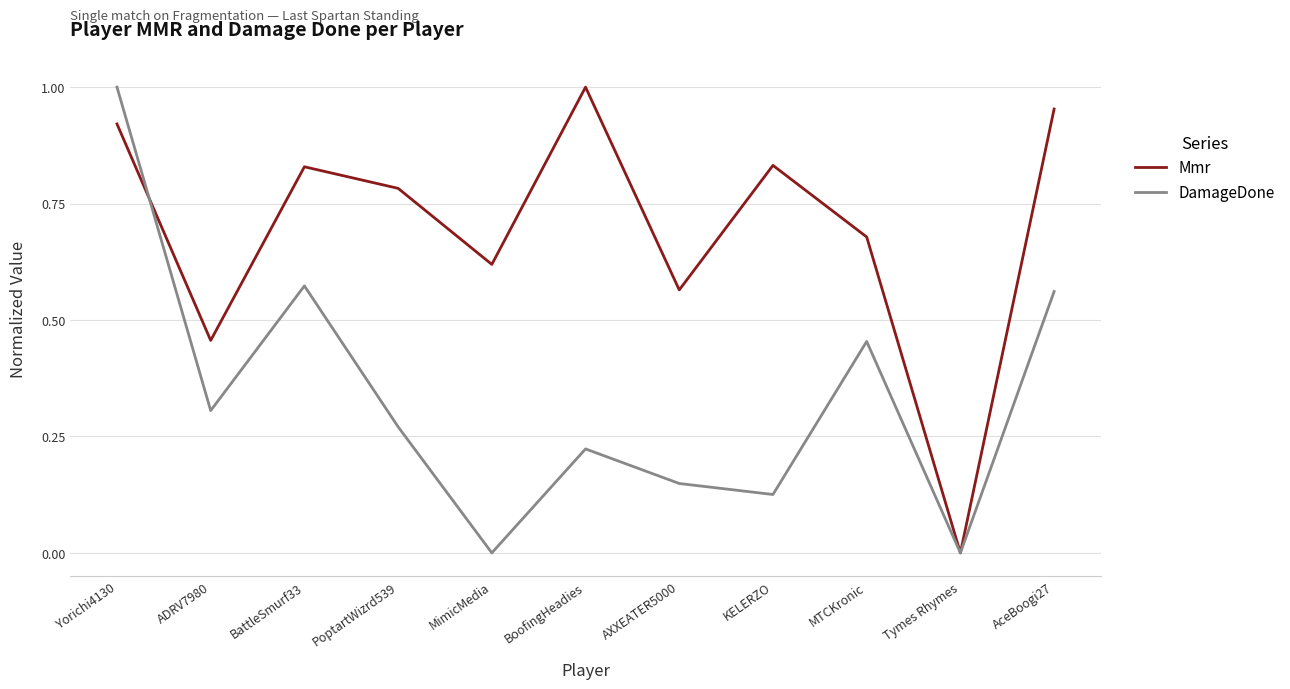

What position from the left is Yorichi4130?

1